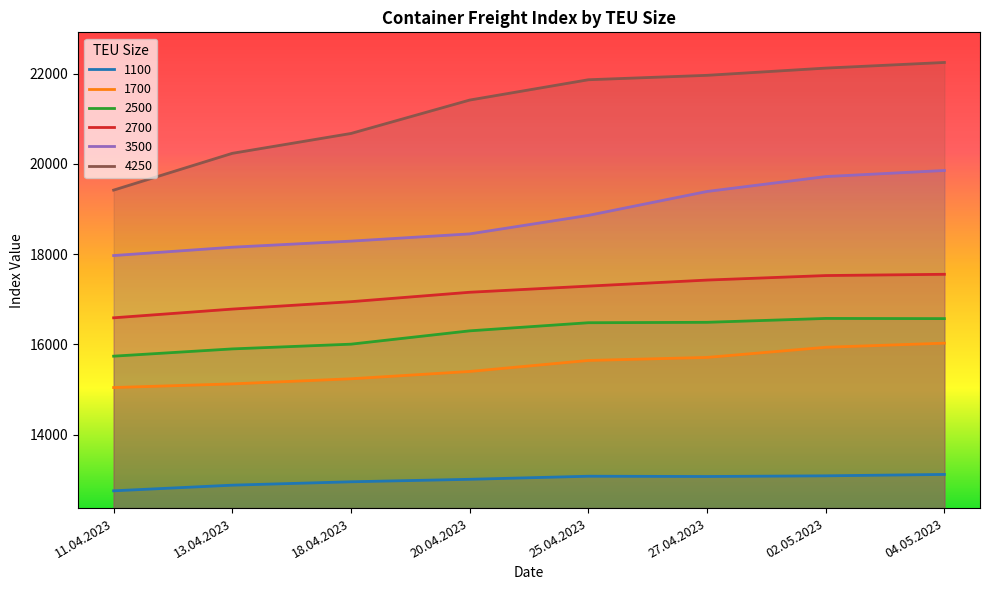

At which category does 1100 reach its first local peak?

25.04.2023